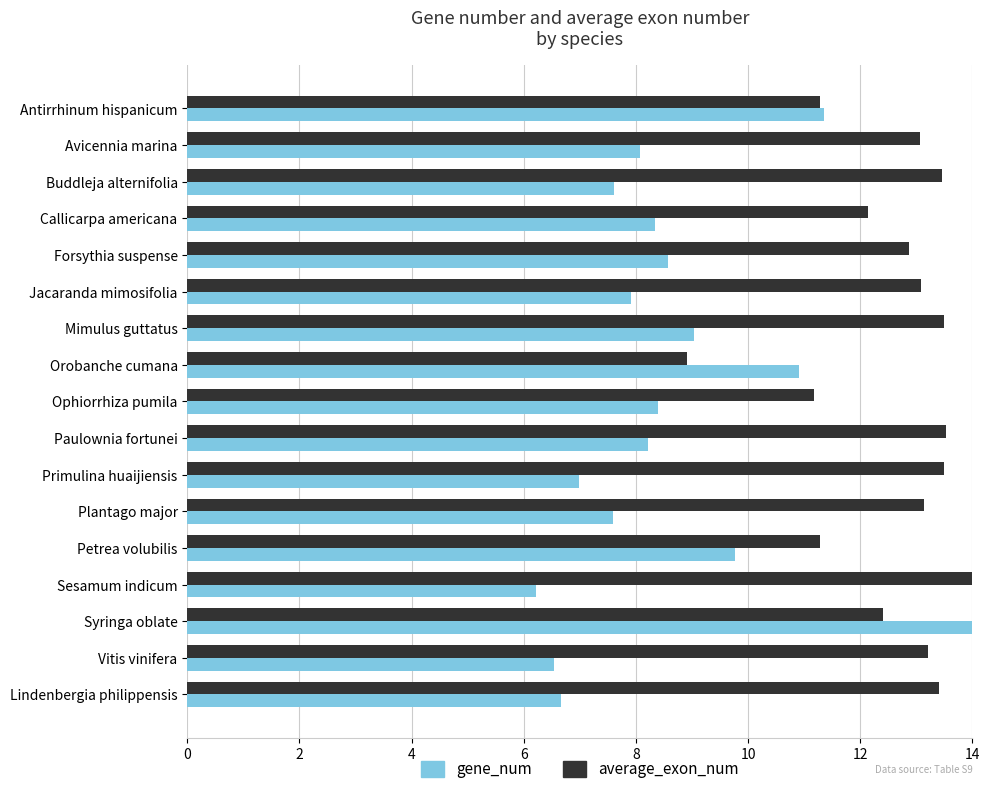

What is the average value of the average_exon_num series?

12.6